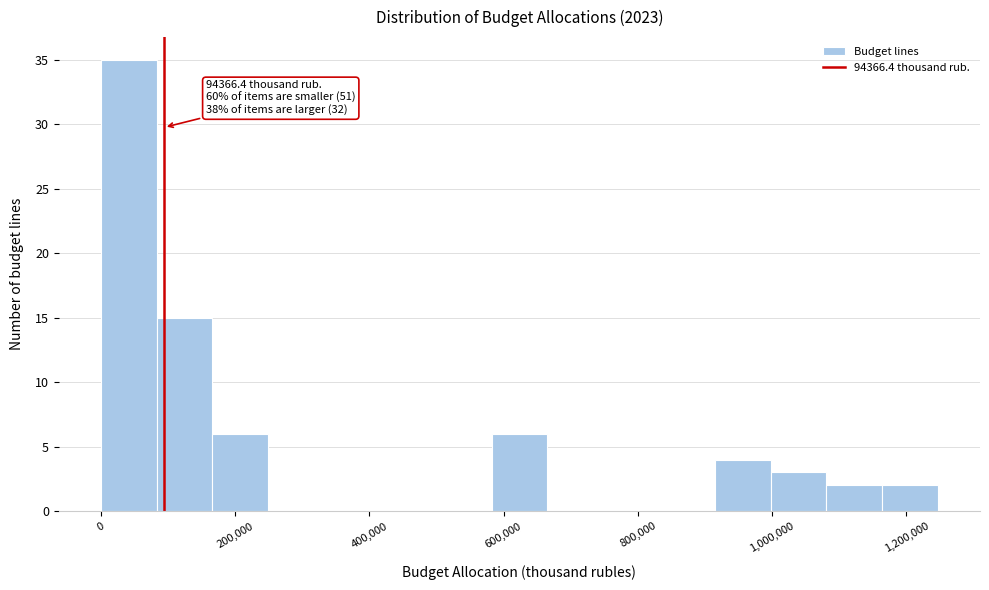

Which range on the x-axis has the tallest bar?

0 to 80000